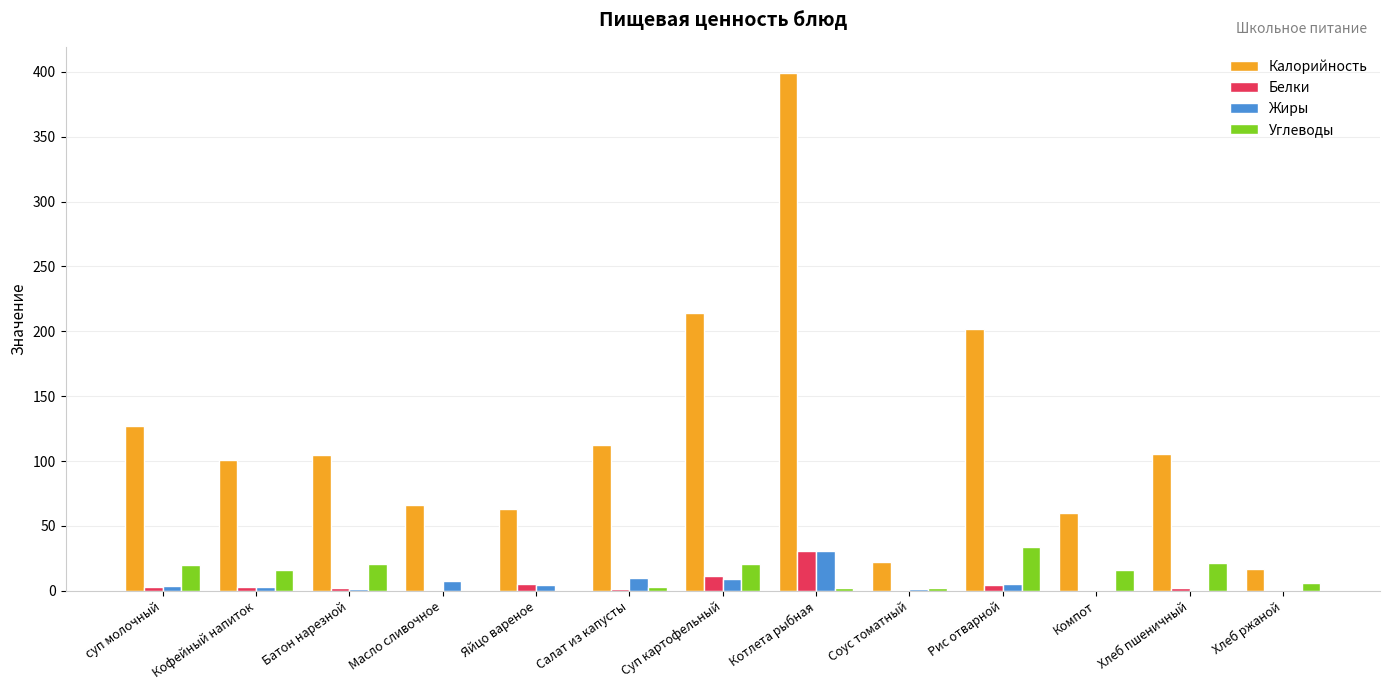

Which series has the widest spread of values?

Калорийность